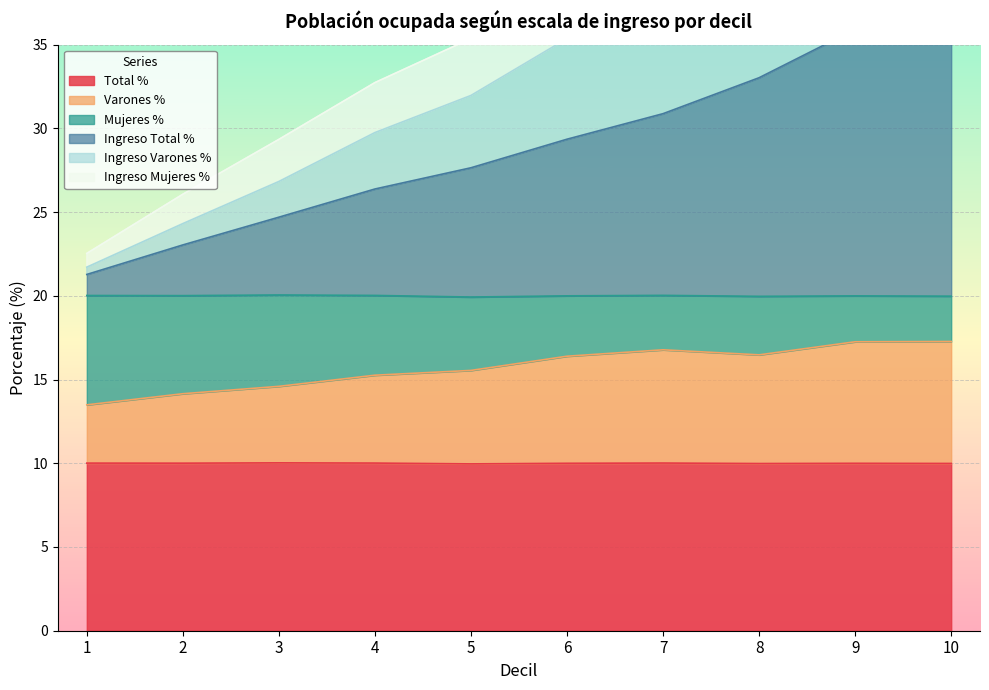

The Total % series shows 2.4 at 9. True or false?

False